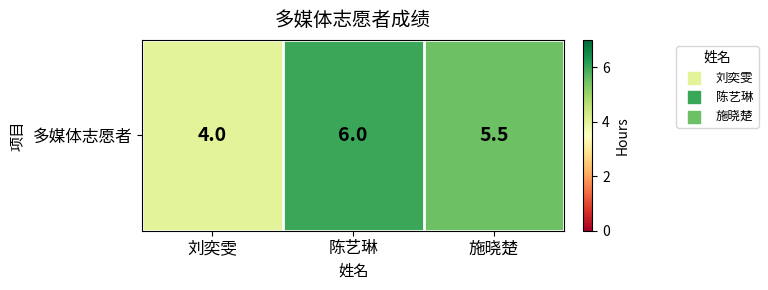

What is the difference between the maximum and minimum values?

2.0